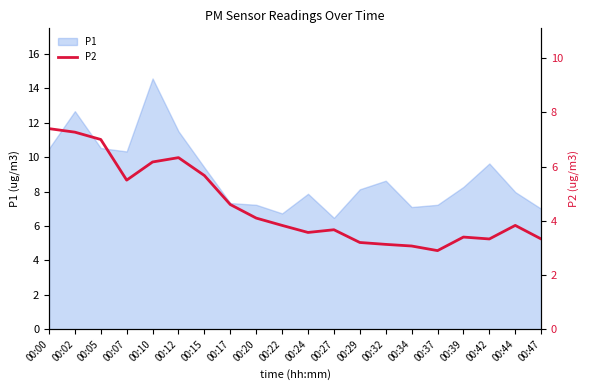

Approximately how many times larger is the value at 00:20 compared to 00:15?

0.7